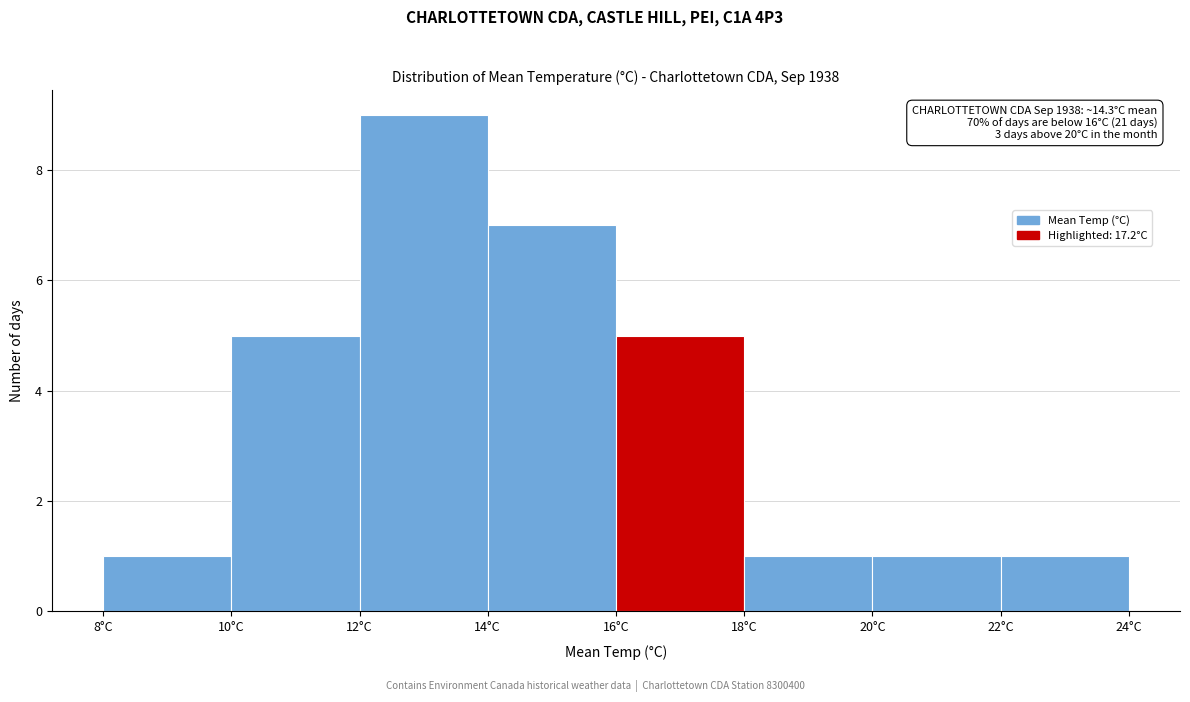

Over which range of the x-axis is the bar tallest?

12 to 14